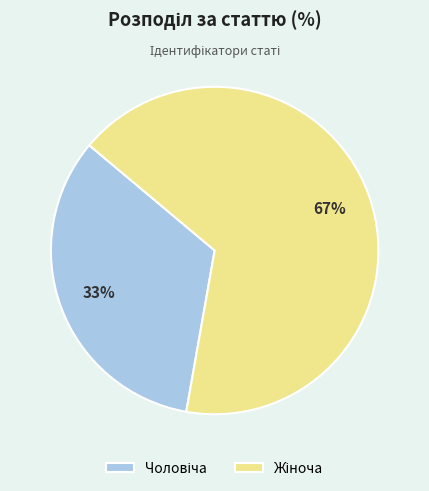

To the nearest percent, what is the average slice percentage?

50%